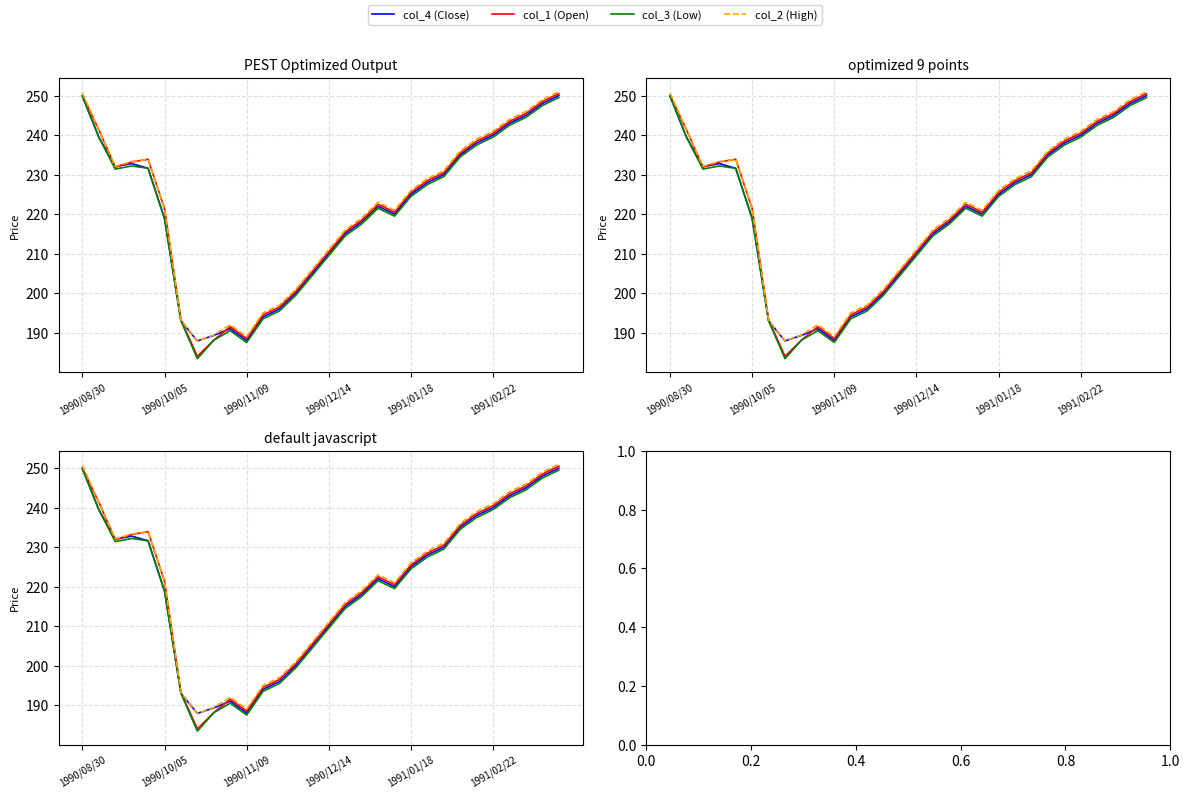

What is the maximum value shown in the chart?

251.0